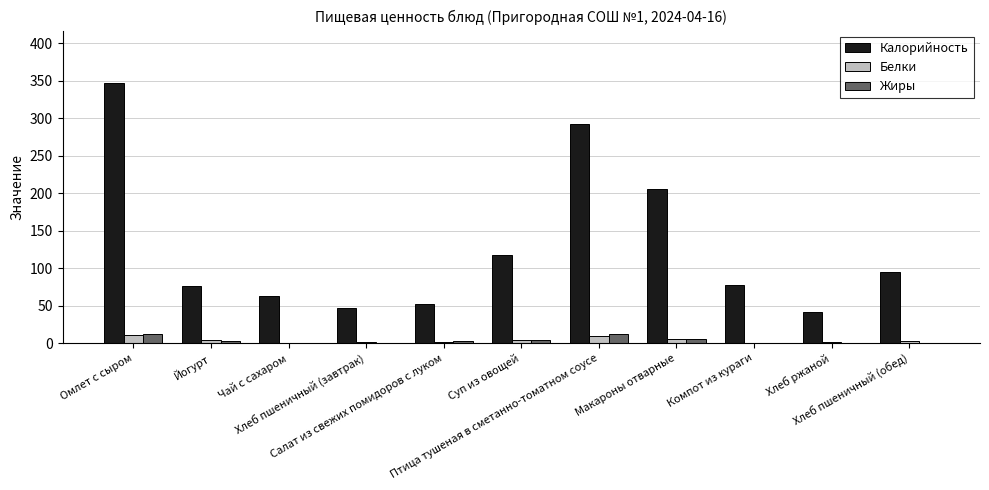

The Калорийность series shows 40.8 at Хлеб ржаной. True or false?

True